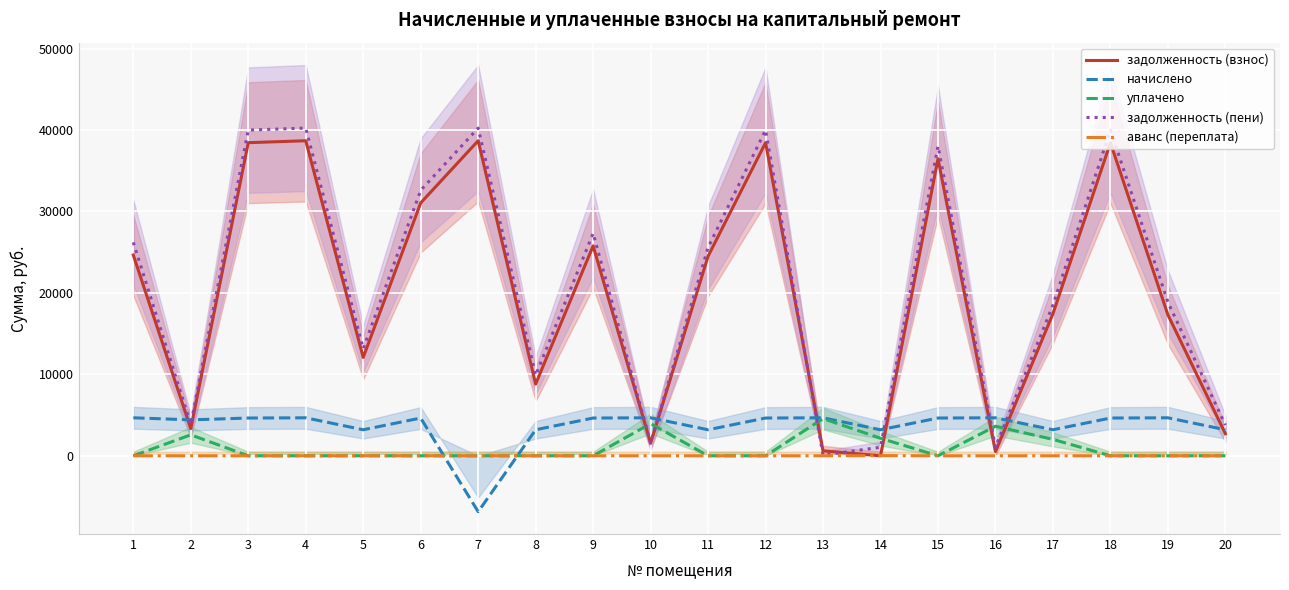

How many values in the задолженность (пени) series exceed 25567?

10